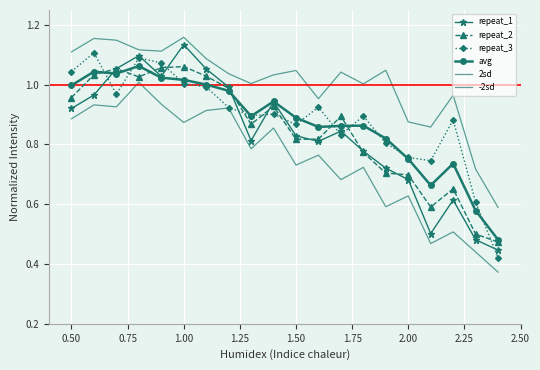

What is the sum of all repeat_2 values?

16.9